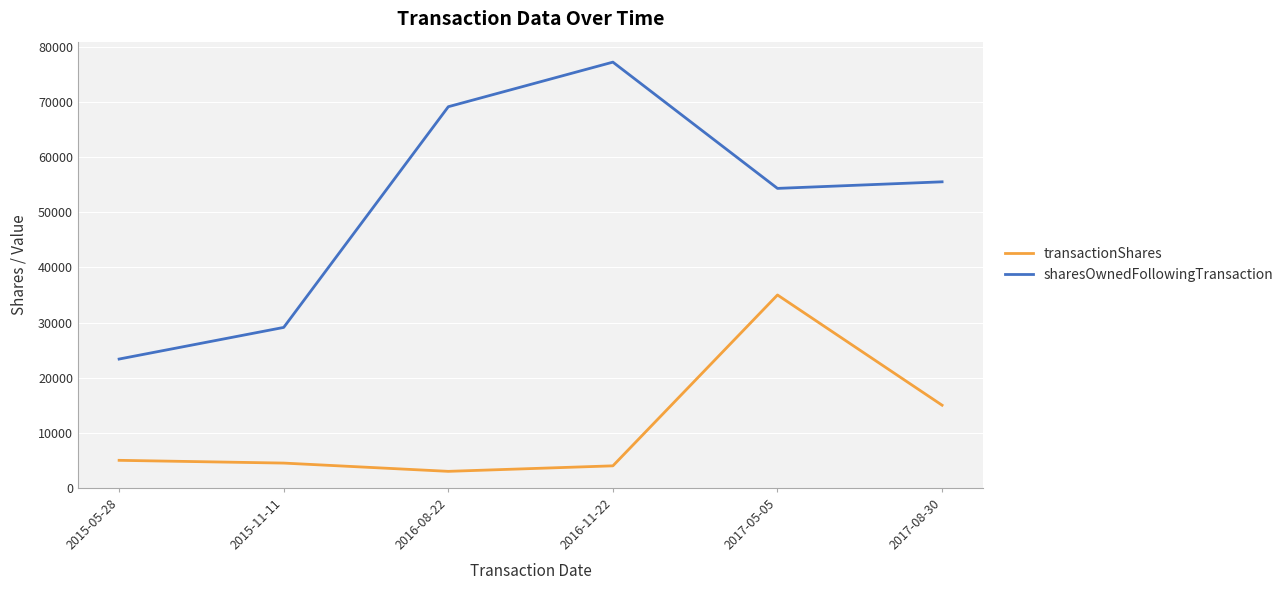

What value does the transactionShares series have at 2015-11-11, to the nearest 50?

4500